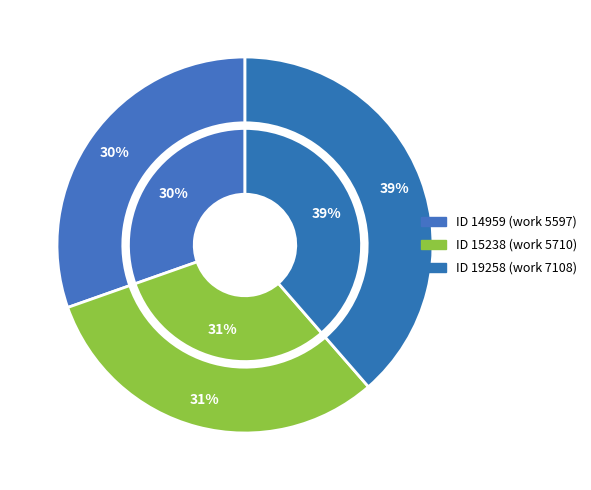

What percentage is NOT represented by 19258?

61.4%